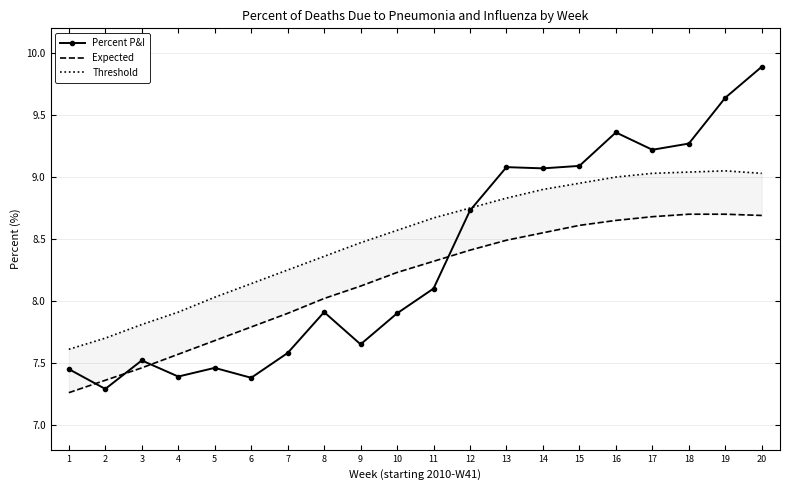

True or false: Percent P&I has more than 0 points higher than both neighbors.

True